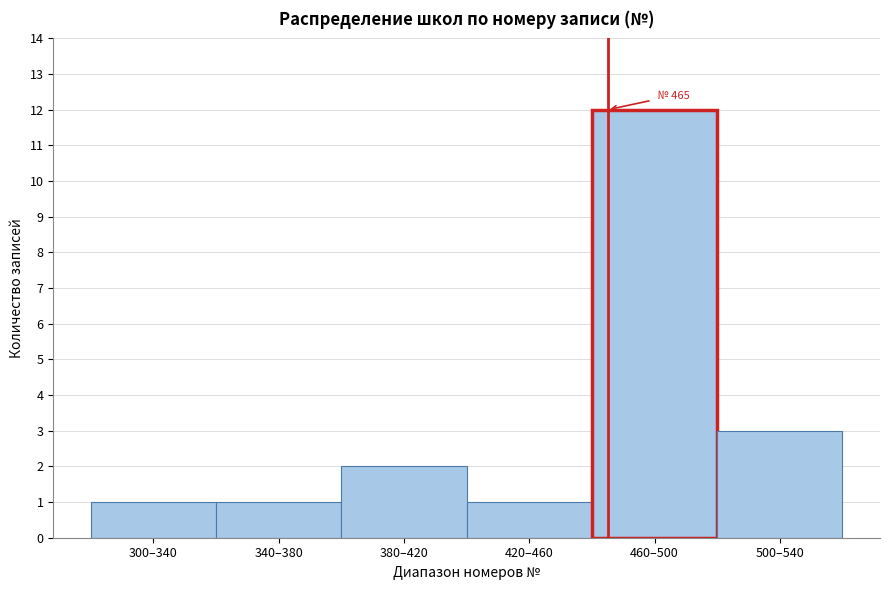

Reading right to left, list all the values displayed in this chart.

500–540=3	460–500=12	420–460=1	380–420=2	340–380=1	300–340=1